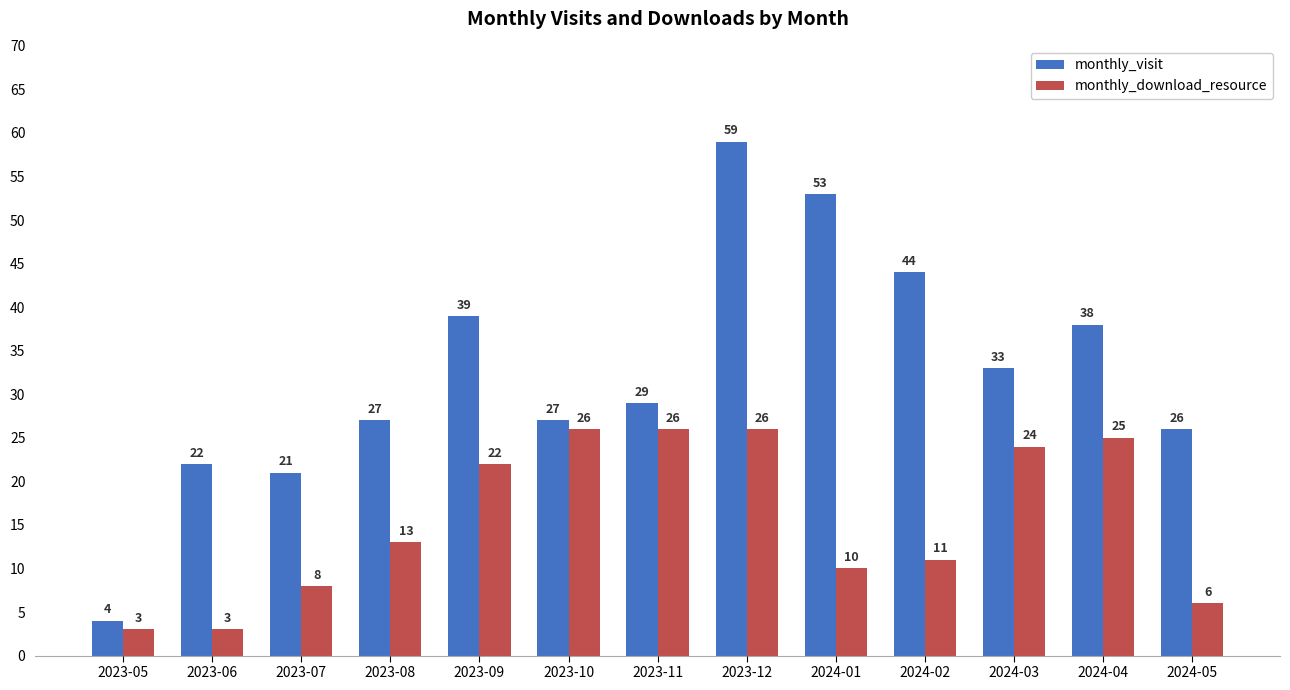

What value does the monthly_visit series have at 2024-05, to the nearest 5?

25